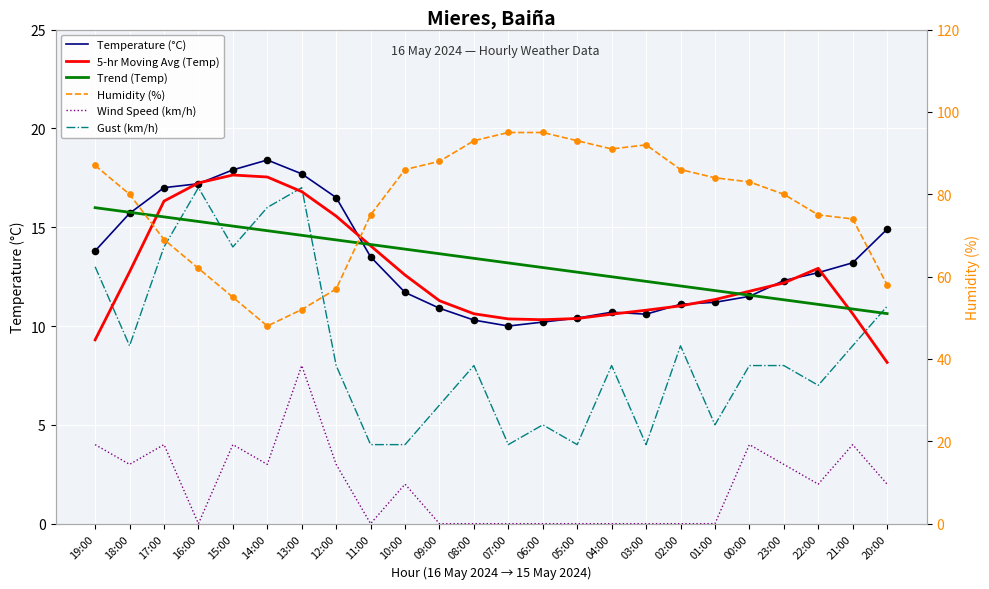

Is the value of 5-hr Moving Avg (Temp) at 06:00 greater than the value of Trend (Temp) at 14:00?

No